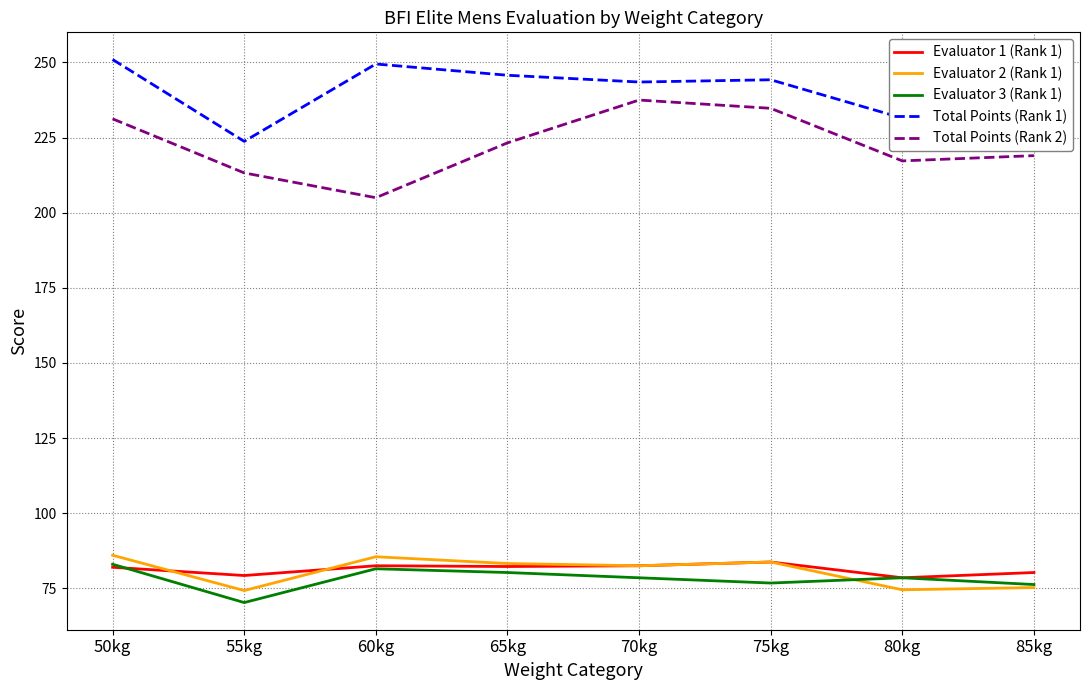

How many categories are shown in the chart?

8